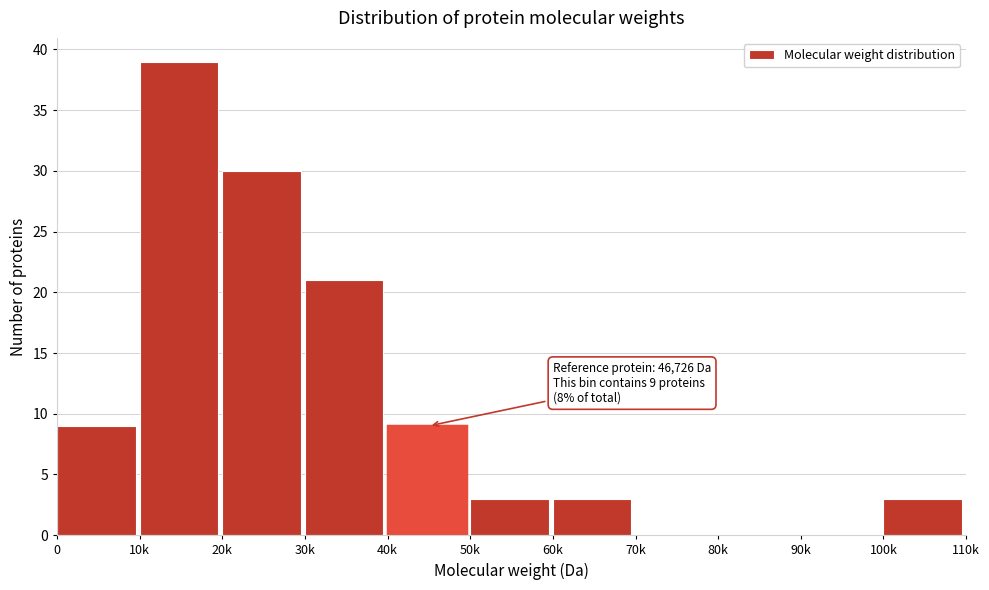

Reading left to right, list all the values displayed in this chart.

0=9	10k=39	20k=30	30k=21	40k=9	50k=3	60k=3	70k=0	80k=0	90k=0	100k=3